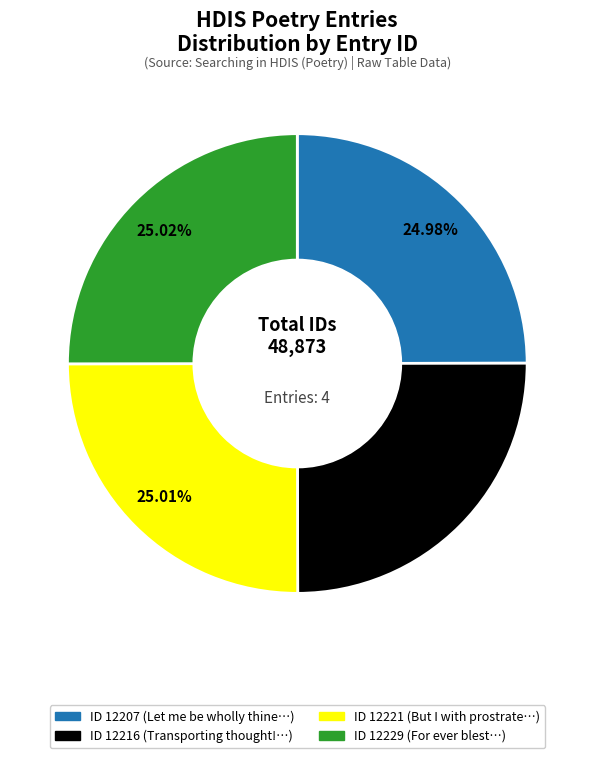

How many slices are in this pie chart?

4